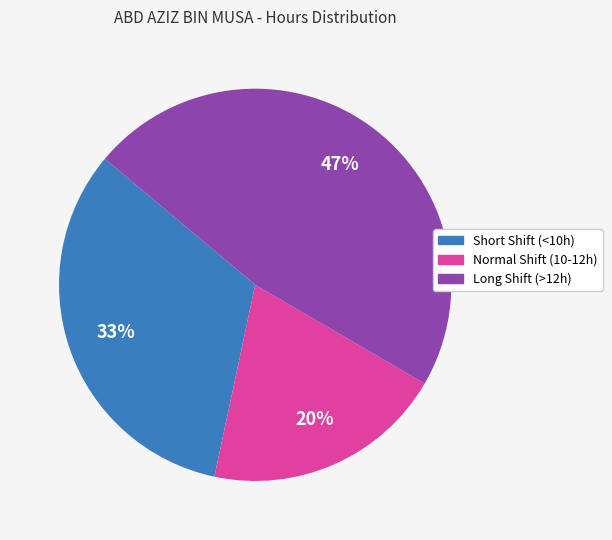

Is there a majority slice in this chart?

No